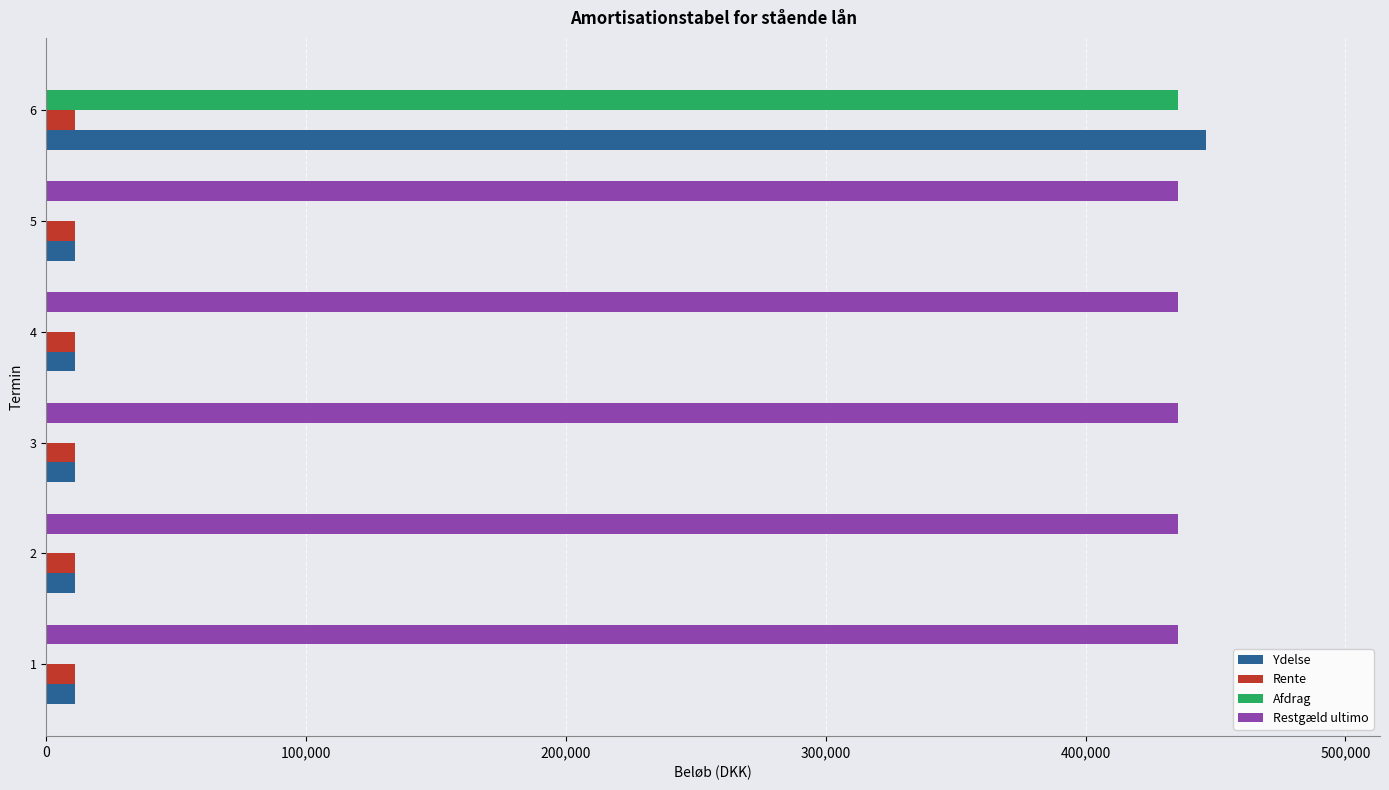

The value of Afdrag at 6 is 257505.6. True or false?

False